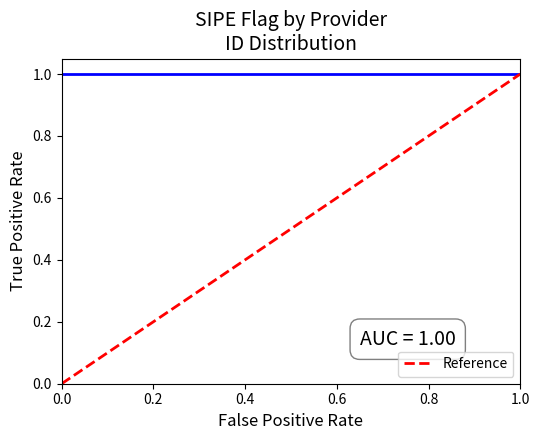

True or false: the data shows 1 at 1.0.

True